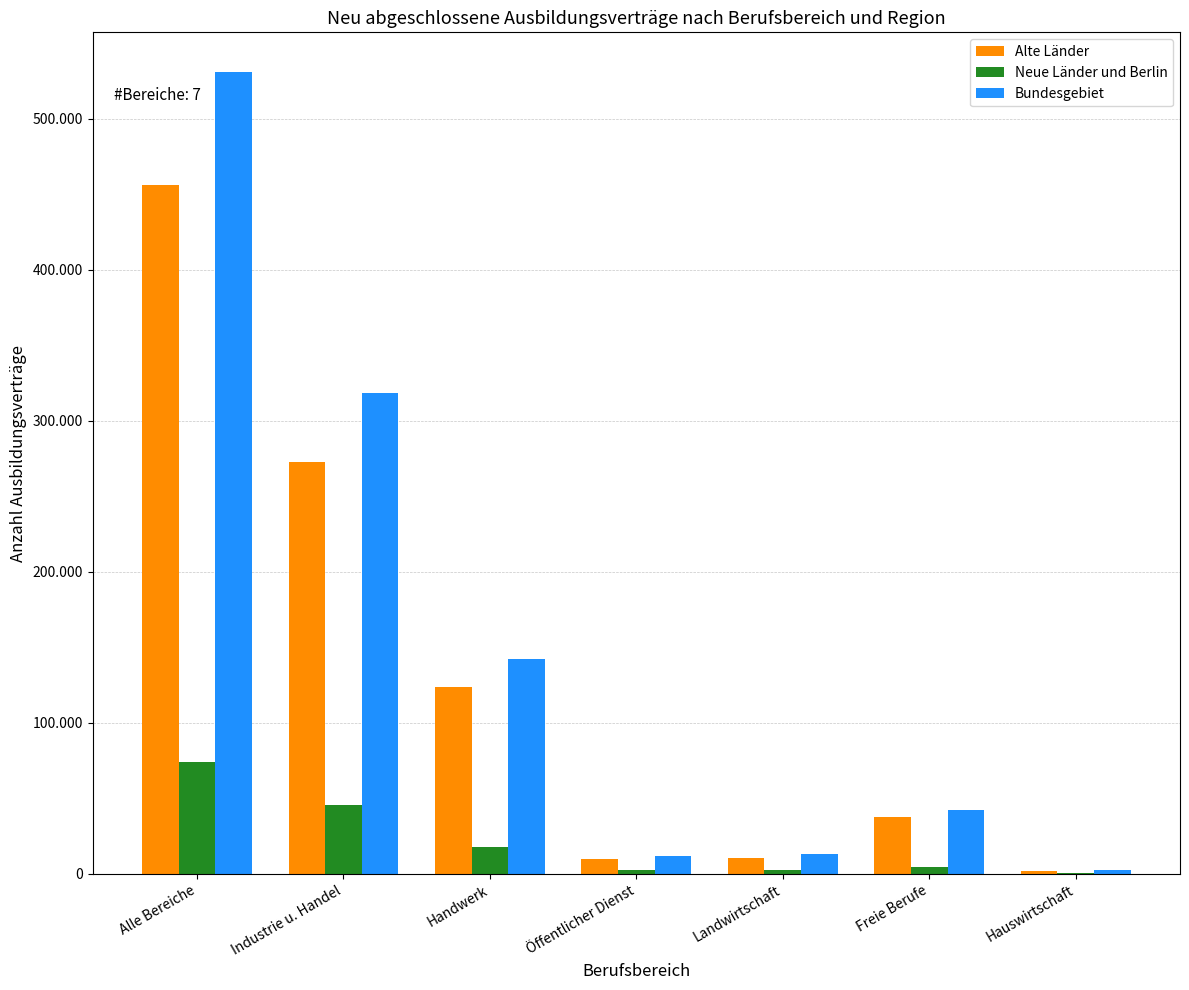

Are the bars horizontal?

No